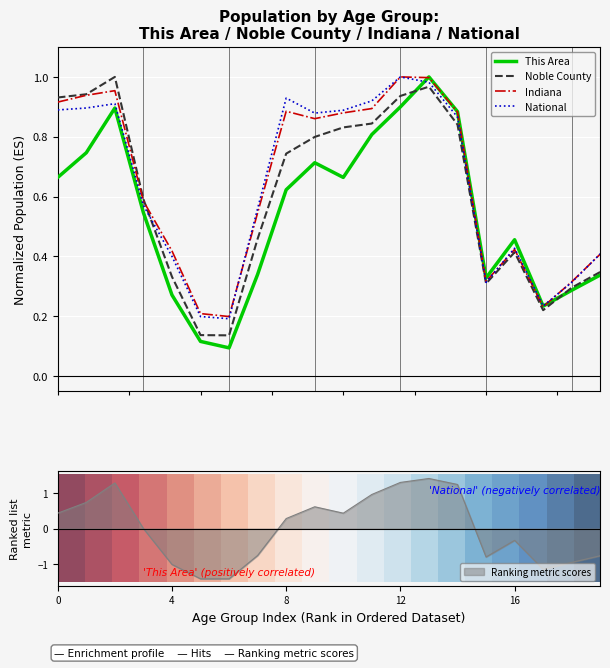

Is it true that Noble County equals 0.4 at 8?

False